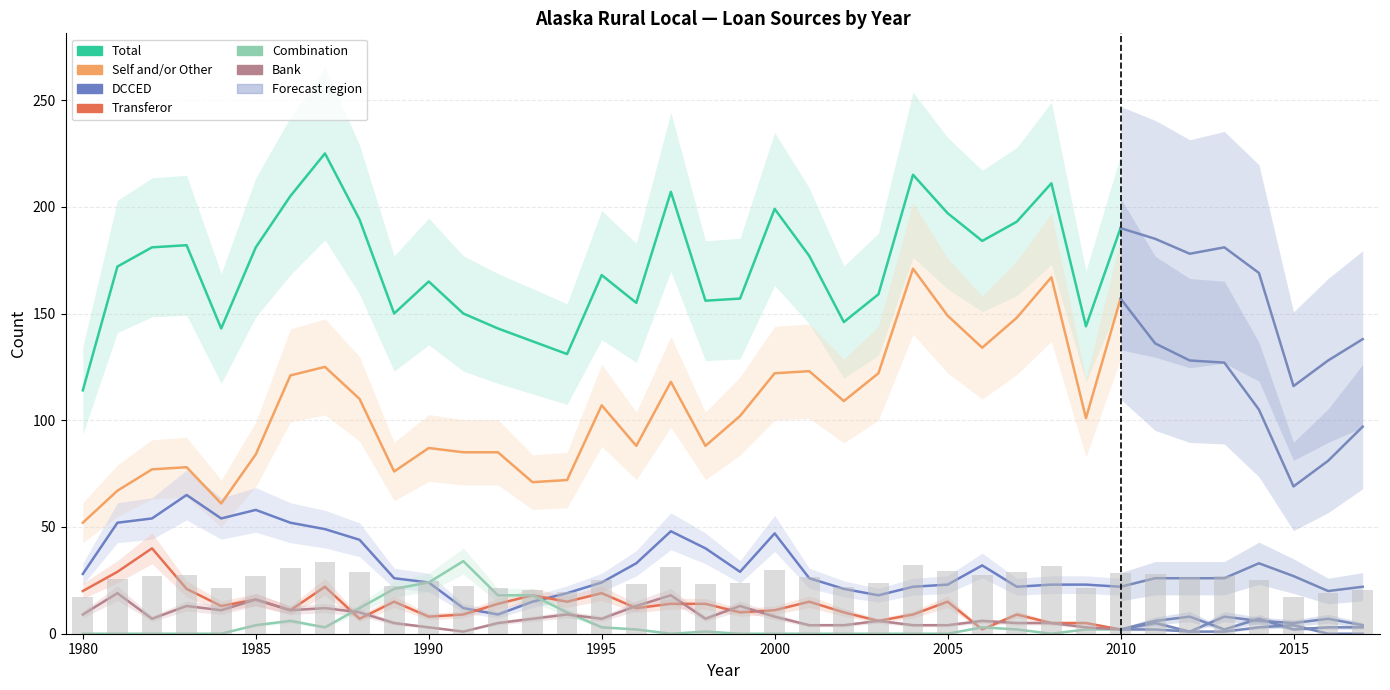

What is the value of the Self and/or Other bar at the 11th from the left?

87